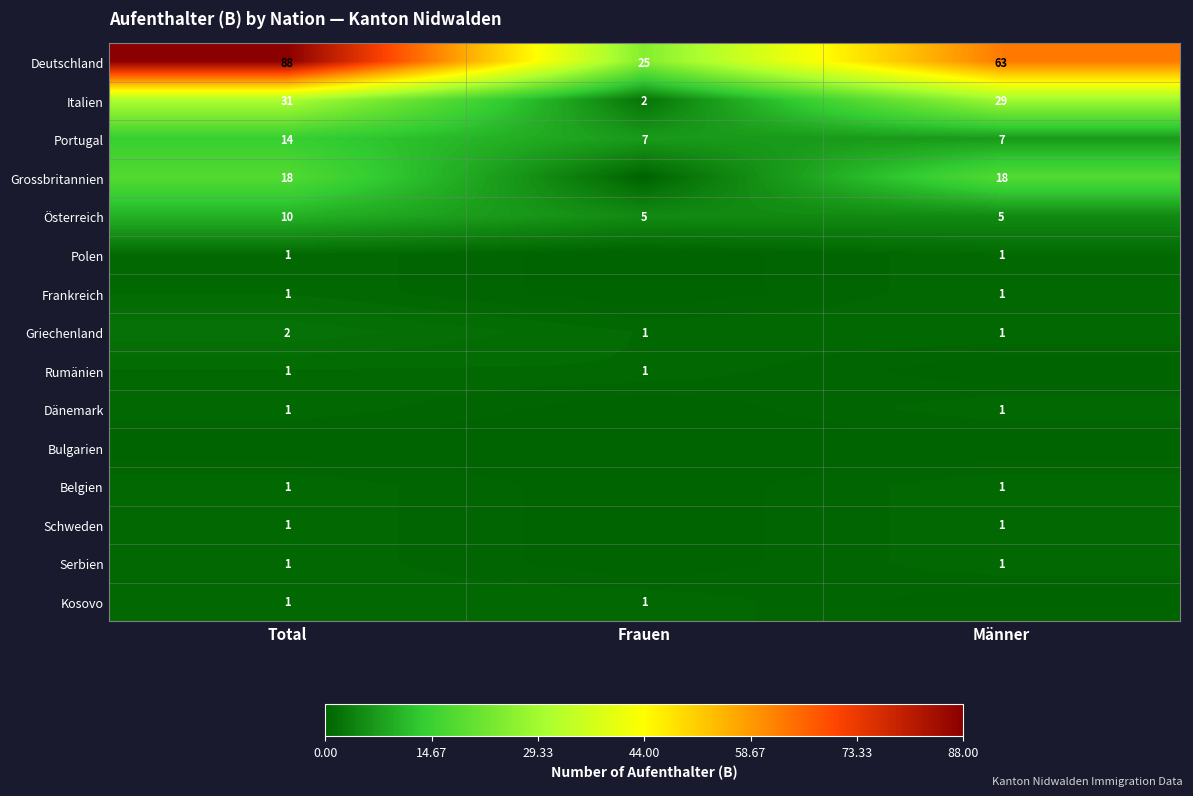

What is the sum of the Italien values at Männer and Total?

60